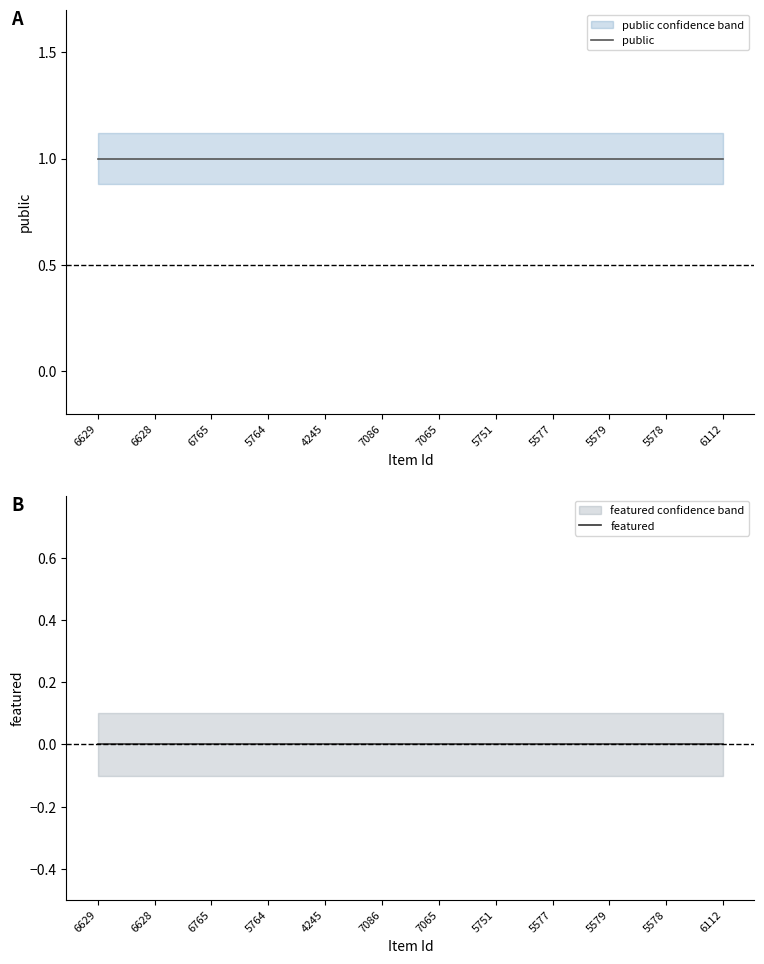

Count the number of data series in this chart.

2